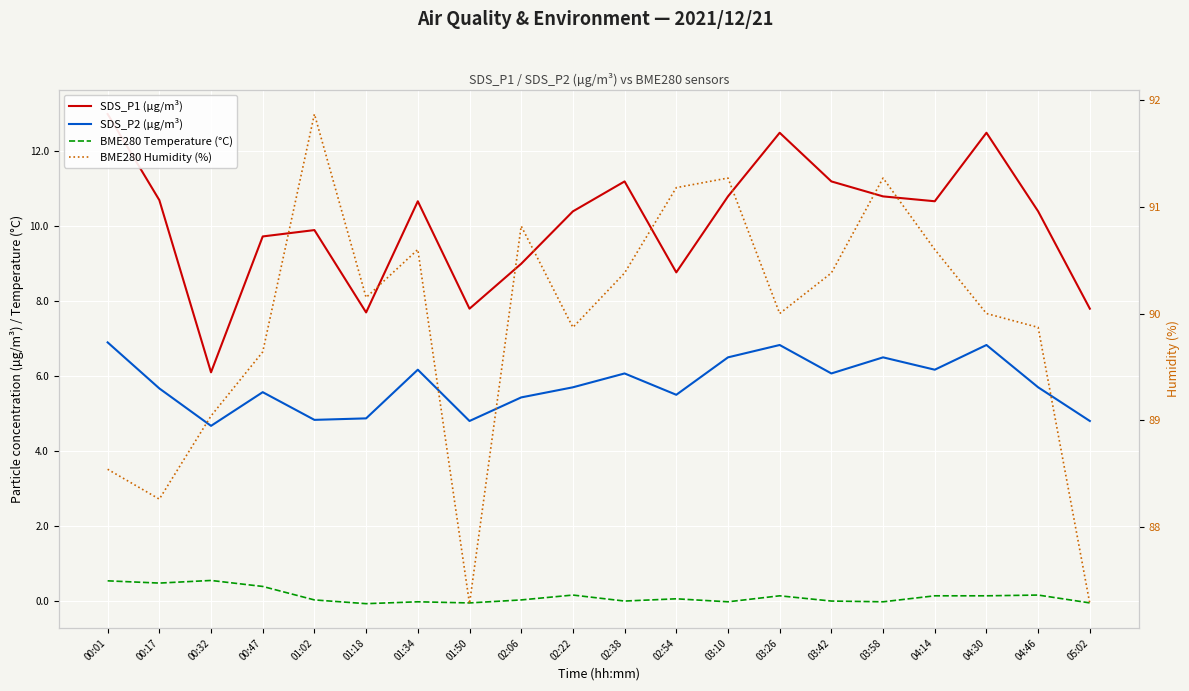

What is the sum of all SDS_P2 (µg/m³) values?

115.6